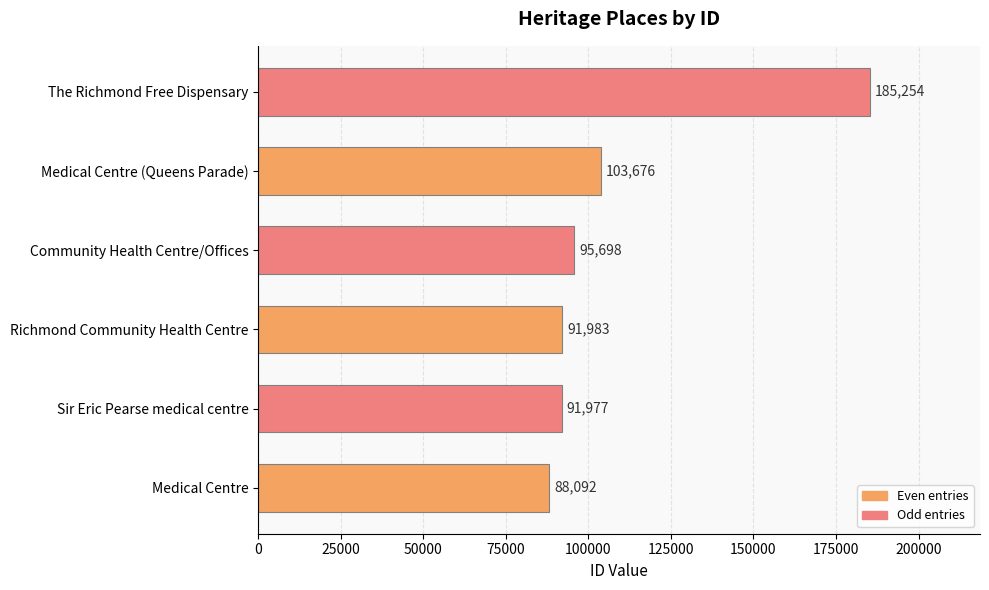

What is the change in value from Richmond Community Health Centre to Medical Centre (Queens Parade)?

+11693